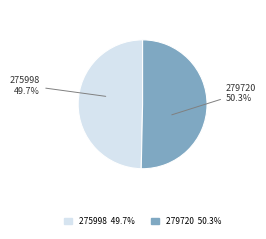

Rank the categories by value from lowest to highest.

275998, 279720